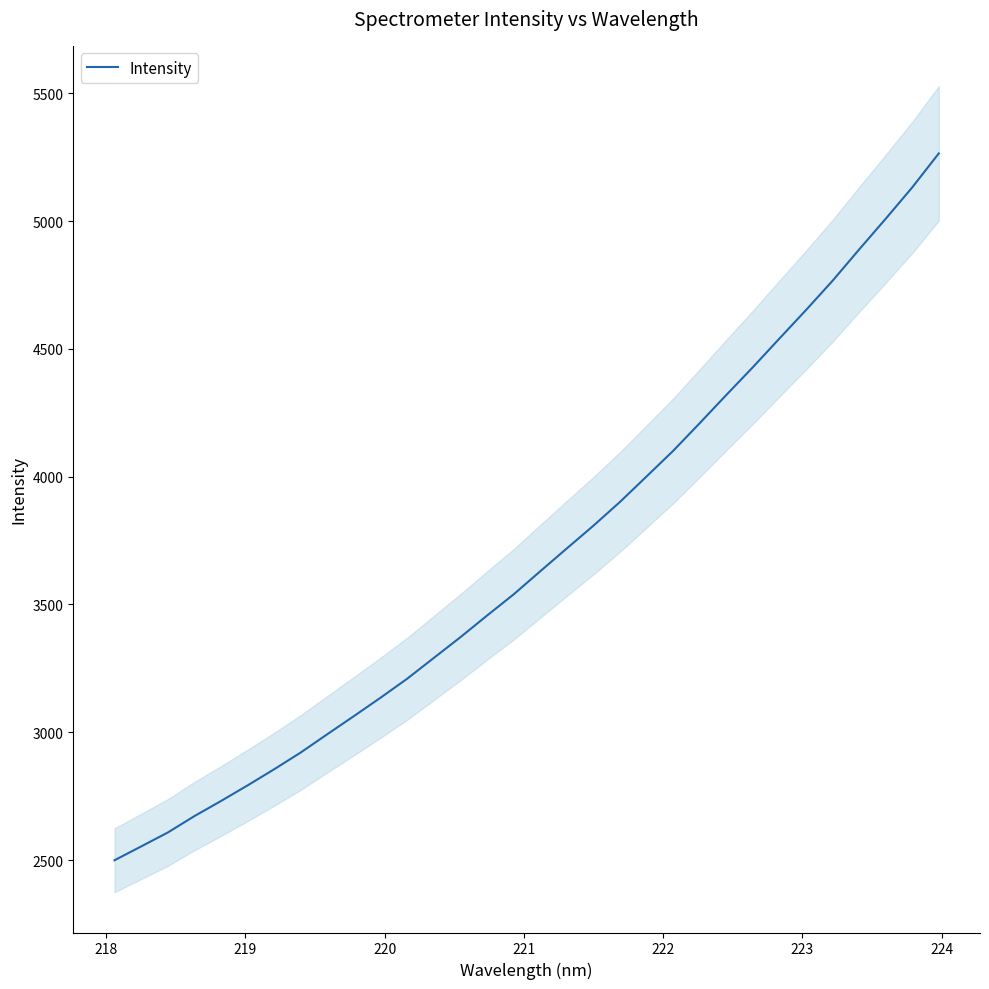

What is the minimum value for Intensity?

2499.0